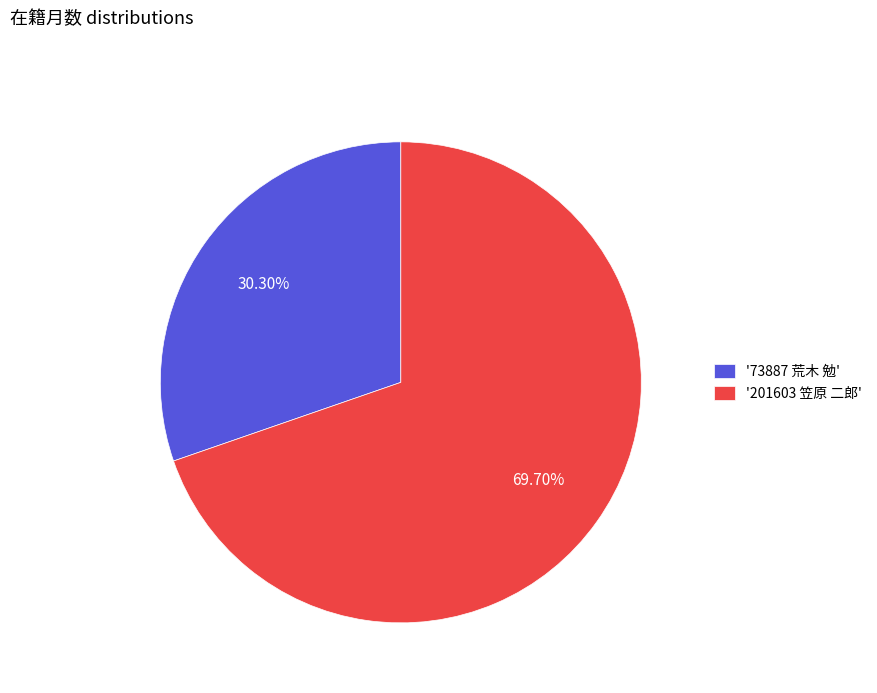

Rank the categories by value from lowest to highest.

'73887 荒木 勉', '201603 笠原 二郎'